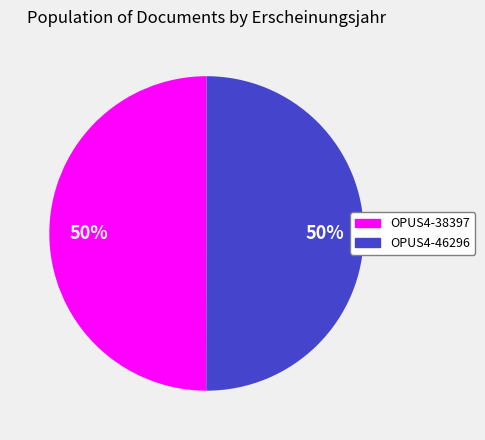

How many slices are in this pie chart?

2